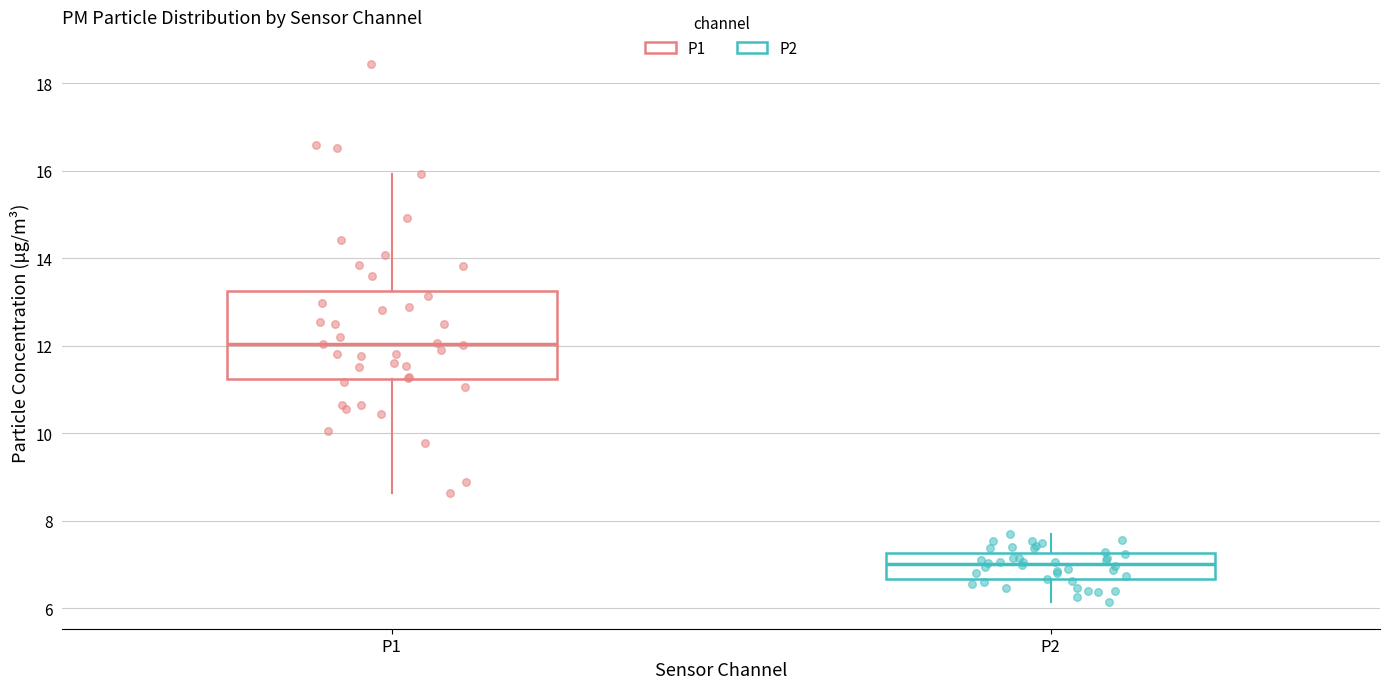

Comparing the boxes themselves (not the whiskers), which one is the tallest?

P1